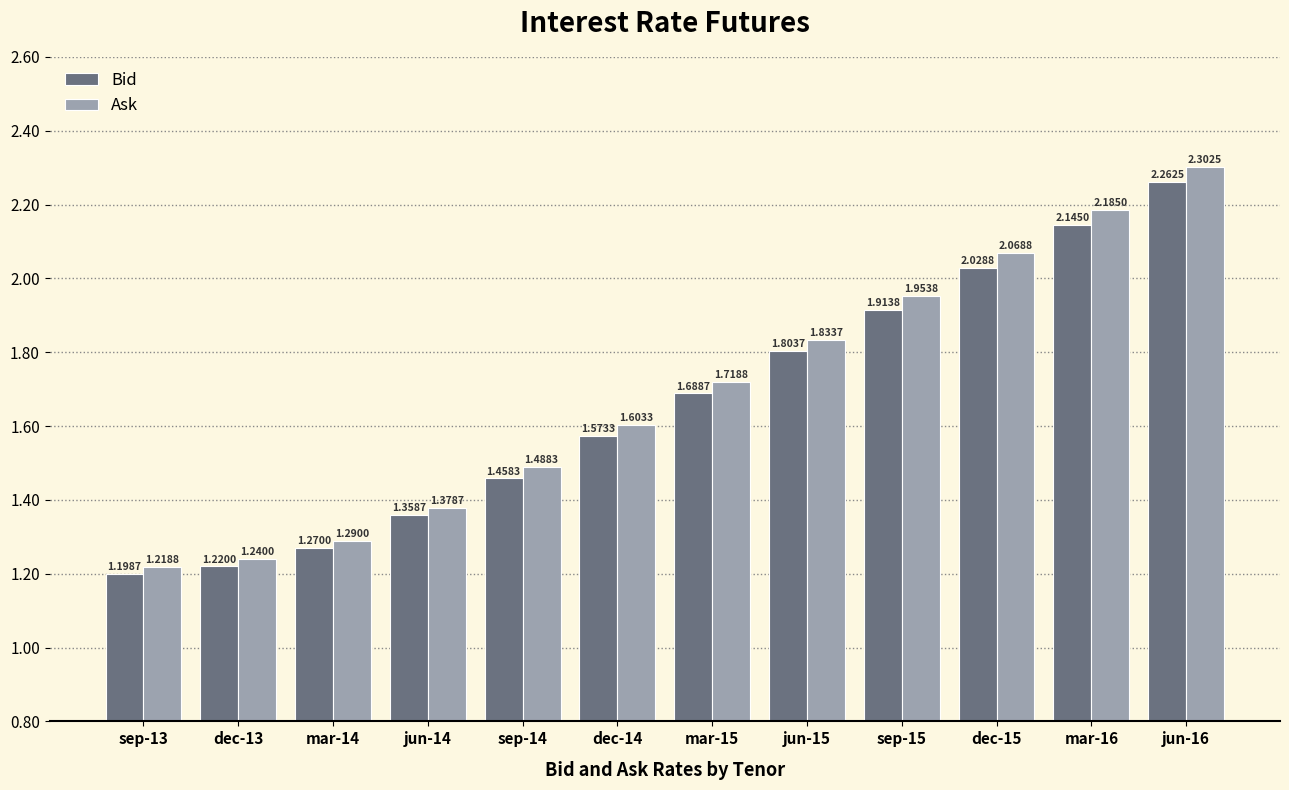

What is the total value across all series at jun-14?

2.7